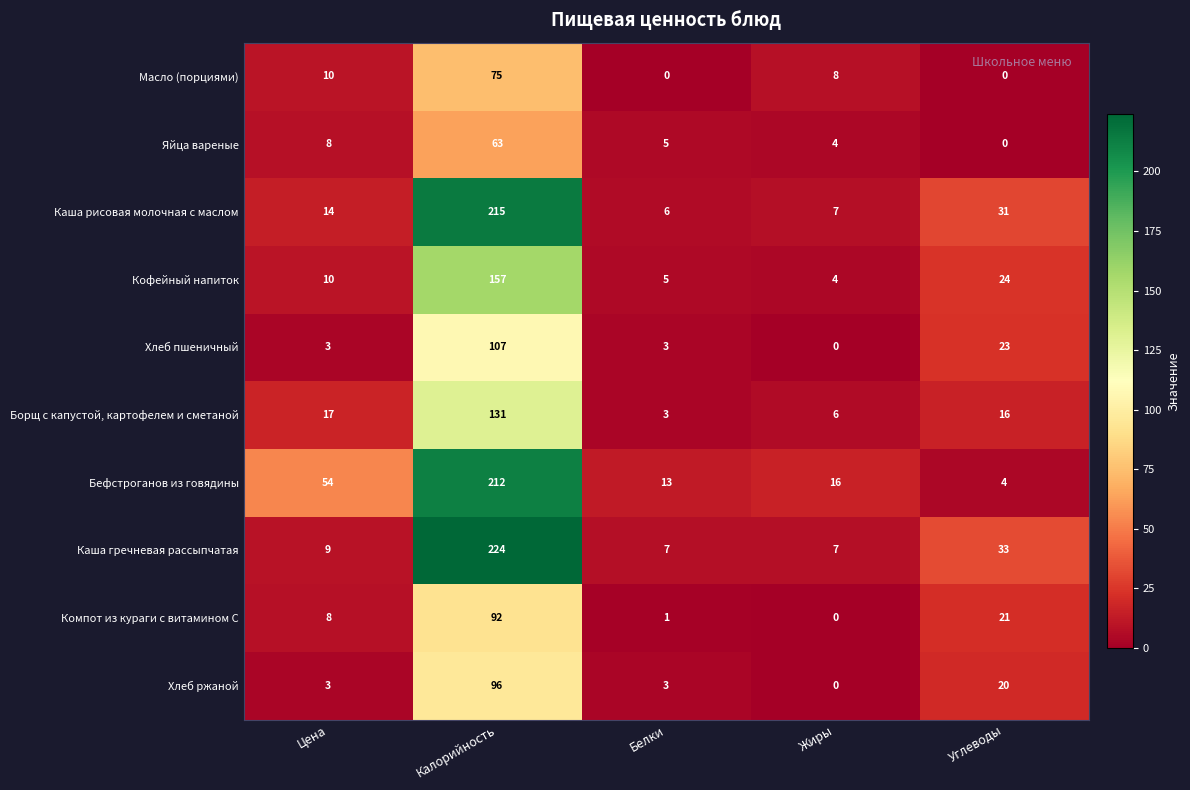

What is the spread (max minus min) of values at Цена?

51